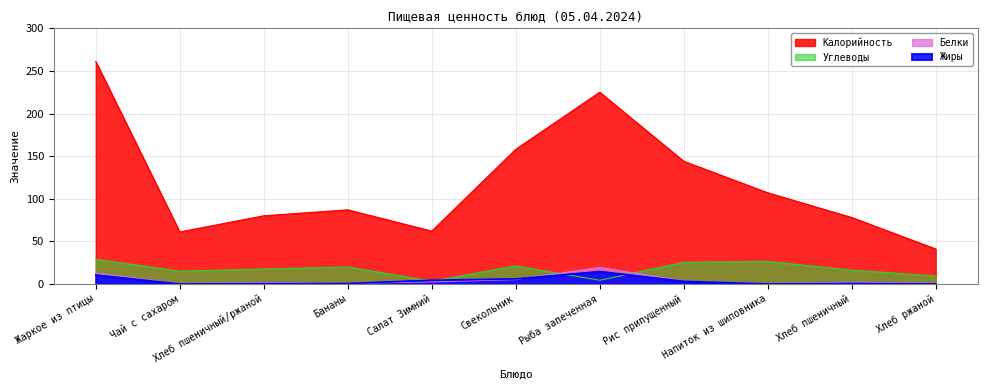

At which category does Калорийность reach its first local peak?

Бананы